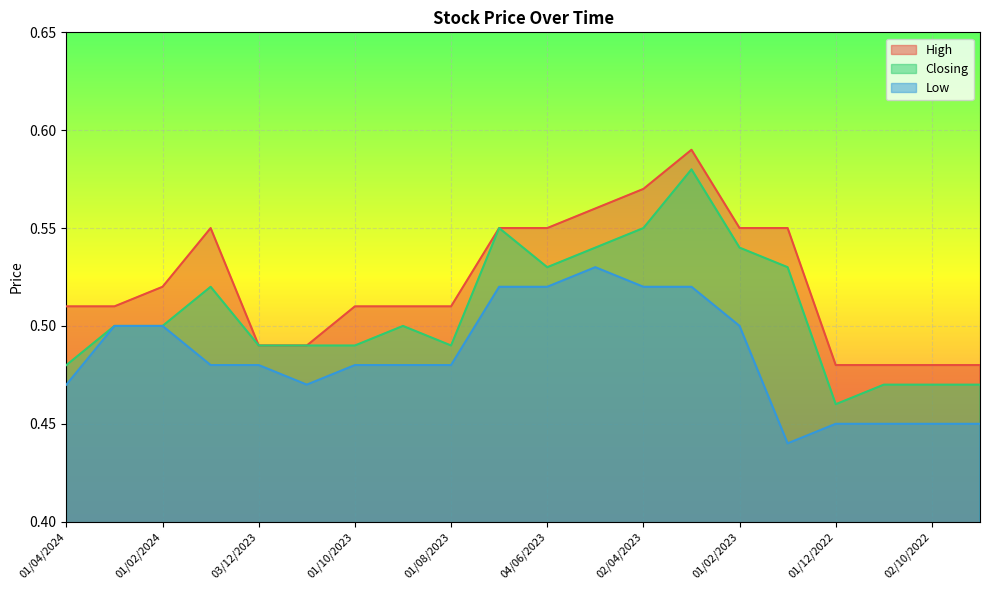

Reading left to right, transcribe all the data shown in this chart.

High: 01/04/2024=0.5	03/03/2024=0.5	01/02/2024=0.5	02/01/2024=0.6	03/12/2023=0.5	01/11/2023=0.5	01/10/2023=0.5	03/09/2023=0.5	01/08/2023=0.5	02/07/2023=0.6	04/06/2023=0.6	01/05/2023=0.6	02/04/2023=0.6	01/03/2023=0.6	01/02/2023=0.6	02/01/2023=0.6	01/12/2022=0.5	01/11/2022=0.5	02/10/2022=0.5	01/09/2022=0.5
Closing: 01/04/2024=0.5	03/03/2024=0.5	01/02/2024=0.5	02/01/2024=0.5	03/12/2023=0.5	01/11/2023=0.5	01/10/2023=0.5	03/09/2023=0.5	01/08/2023=0.5	02/07/2023=0.6	04/06/2023=0.5	01/05/2023=0.5	02/04/2023=0.6	01/03/2023=0.6	01/02/2023=0.5	02/01/2023=0.5	01/12/2022=0.5	01/11/2022=0.5	02/10/2022=0.5	01/09/2022=0.5
Low: 01/04/2024=0.5	03/03/2024=0.5	01/02/2024=0.5	02/01/2024=0.5	03/12/2023=0.5	01/11/2023=0.5	01/10/2023=0.5	03/09/2023=0.5	01/08/2023=0.5	02/07/2023=0.5	04/06/2023=0.5	01/05/2023=0.5	02/04/2023=0.5	01/03/2023=0.5	01/02/2023=0.5	02/01/2023=0.4	01/12/2022=0.5	01/11/2022=0.5	02/10/2022=0.5	01/09/2022=0.5